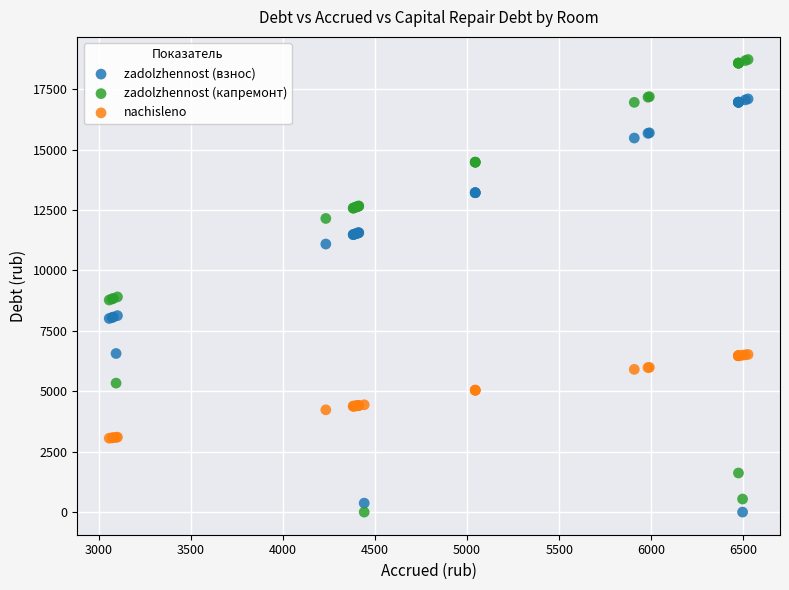

What is the X range (max minus min) for the scatter plot?

3467.0